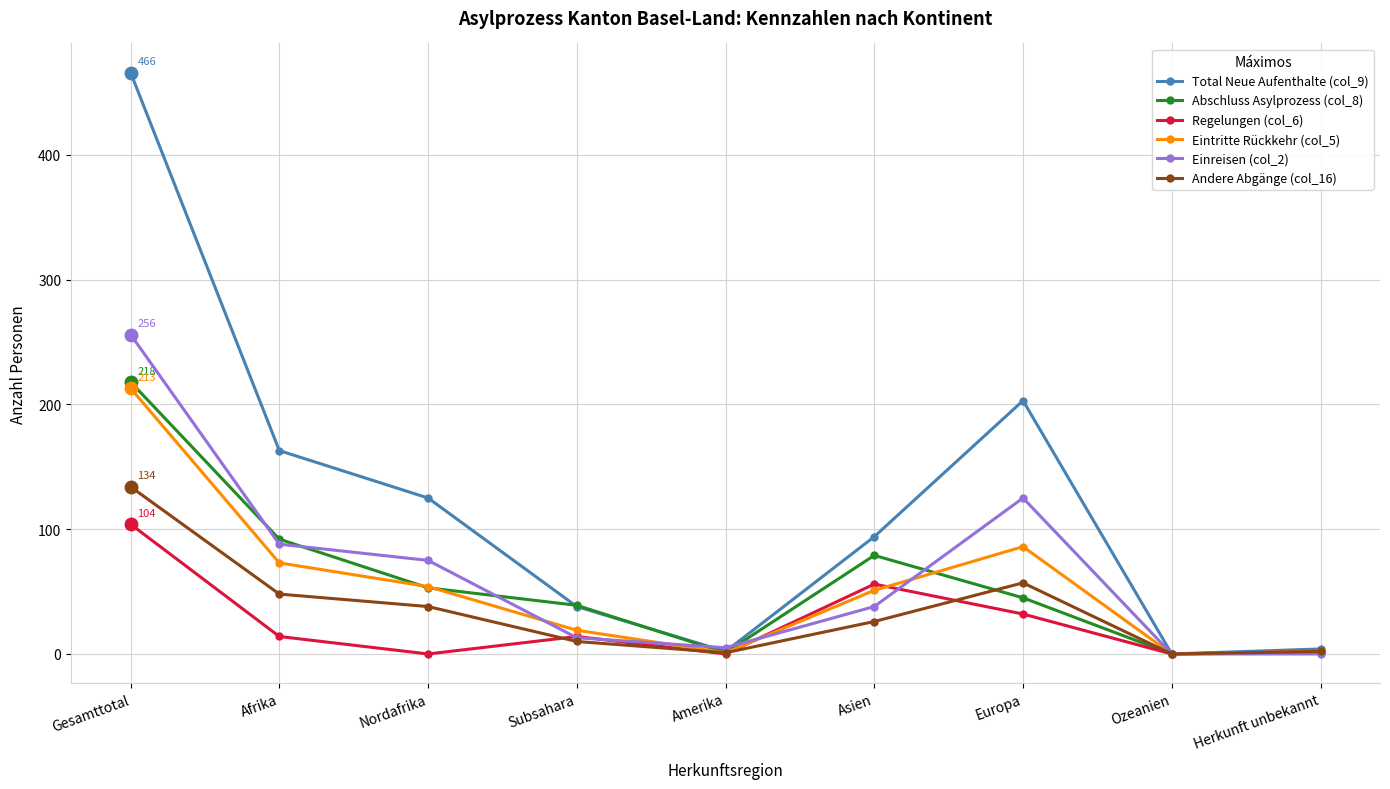

Which series has the largest range (max minus min)?

Total Neue Aufenthalte (col_9)